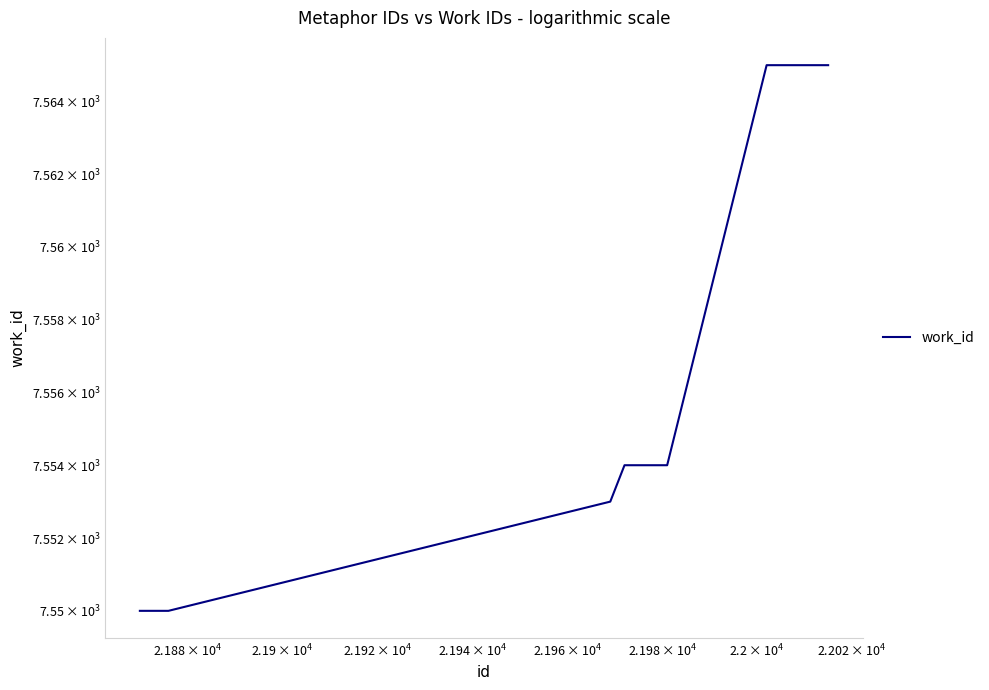

Count the values in the range 7550 to 7565.

10